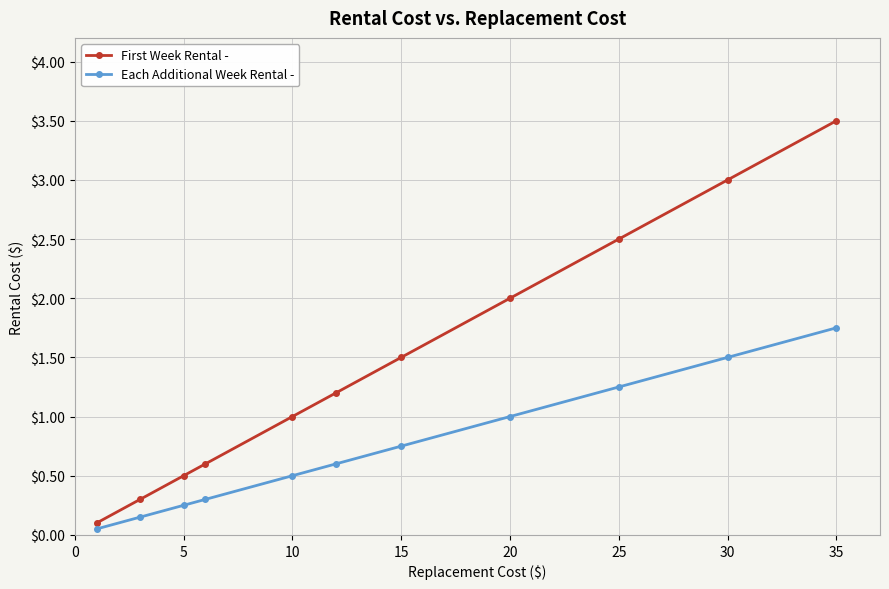

List the series in order of their overall mean, highest first.

First Week Rental -, Each Additional Week Rental -